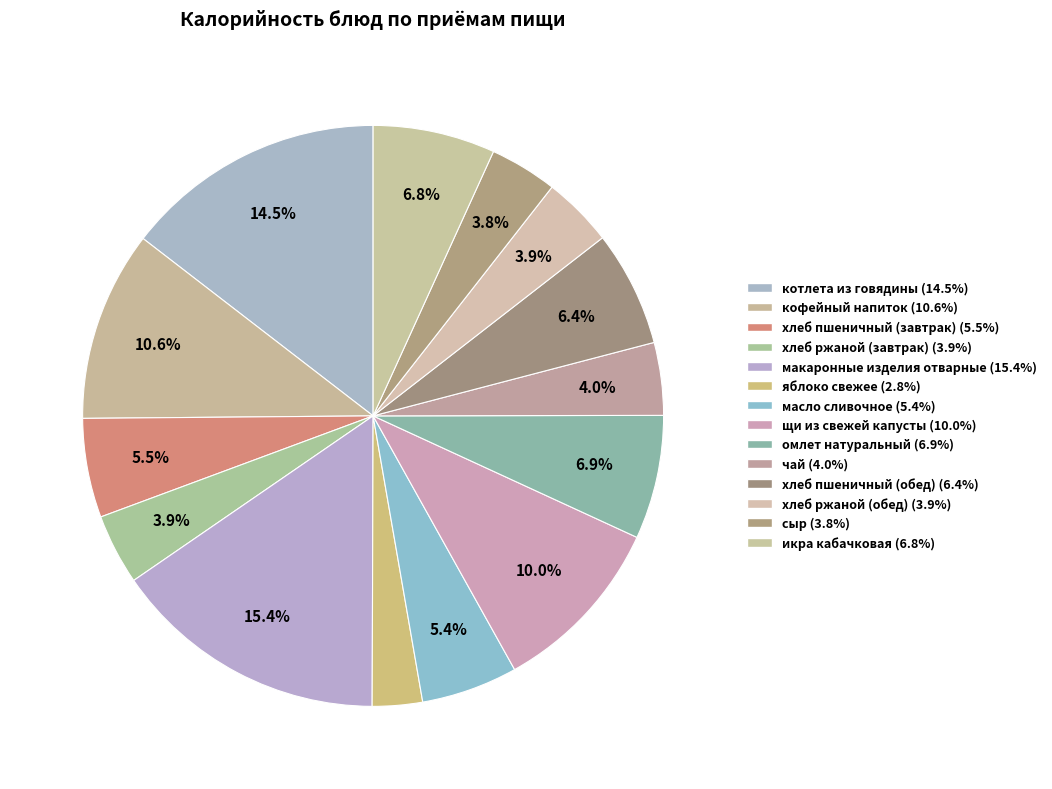

The масло сливочное slice represents 11% of the pie. True or false?

False